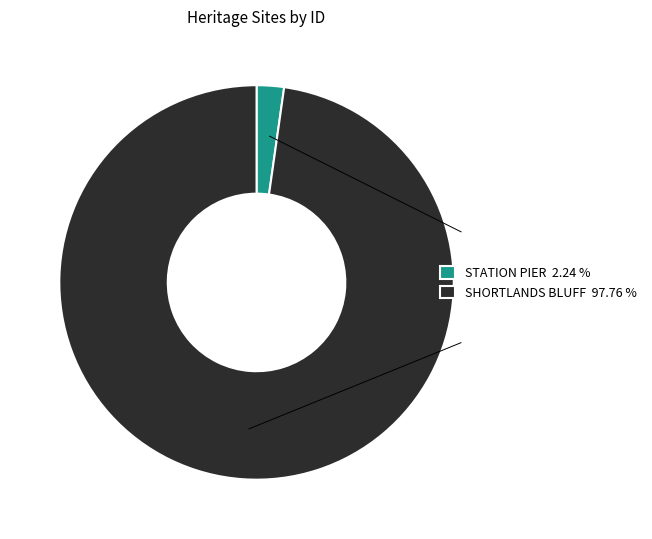

Is it true that SHORTLANDS BLUFF is 98% of the pie?

True